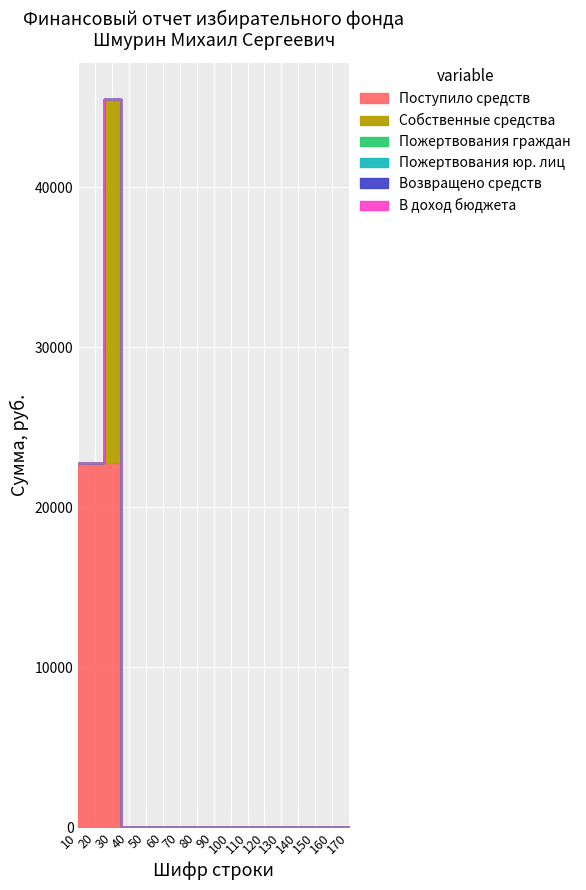

What is the sum of all Поступило средств values?

68250